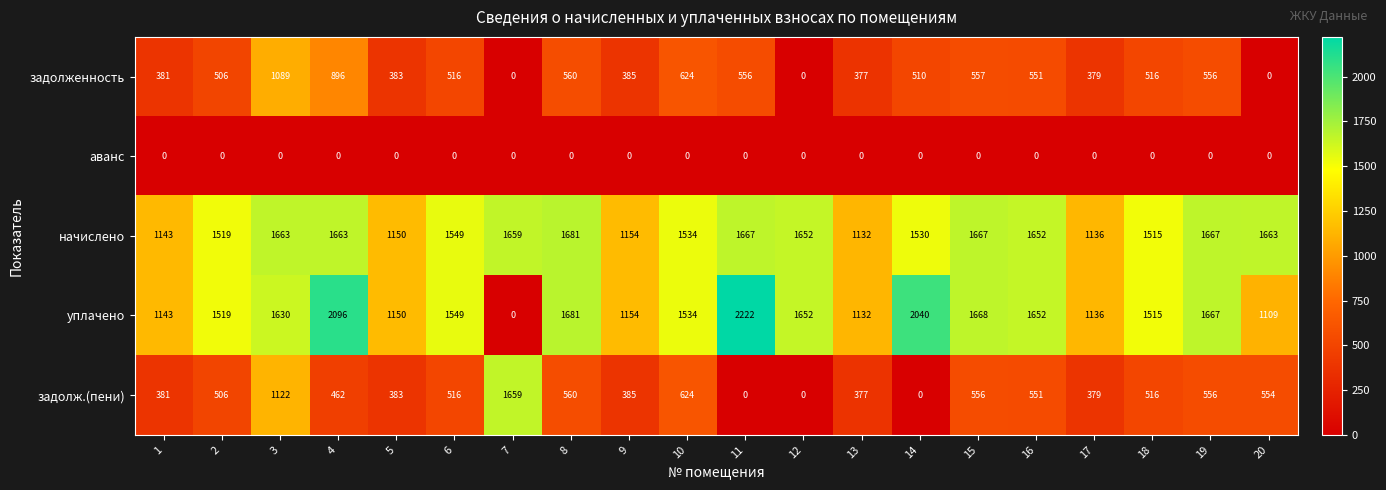

Which series has the largest range (max minus min)?

уплачено